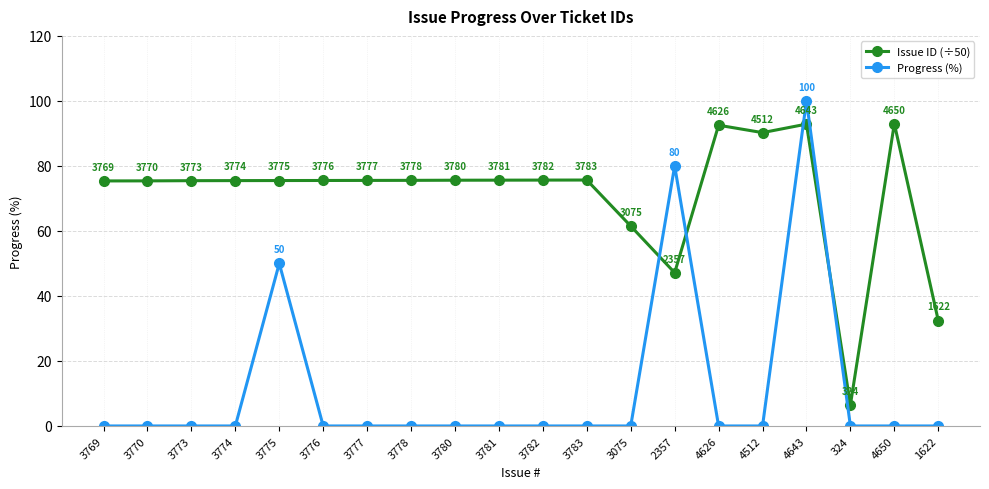

Rank the series by their average value, from highest to lowest.

Issue ID (÷50), Progress (%)